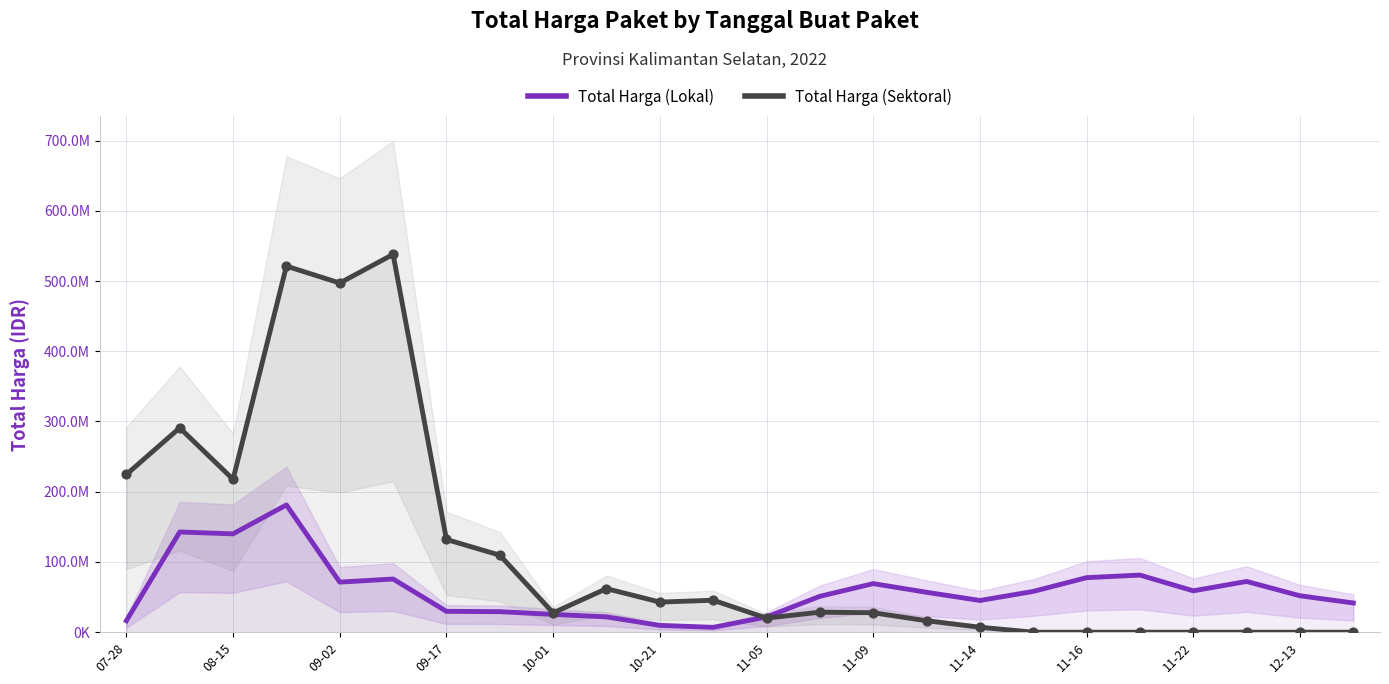

Which series has the widest spread of Y values?

Total Harga (Sektoral)